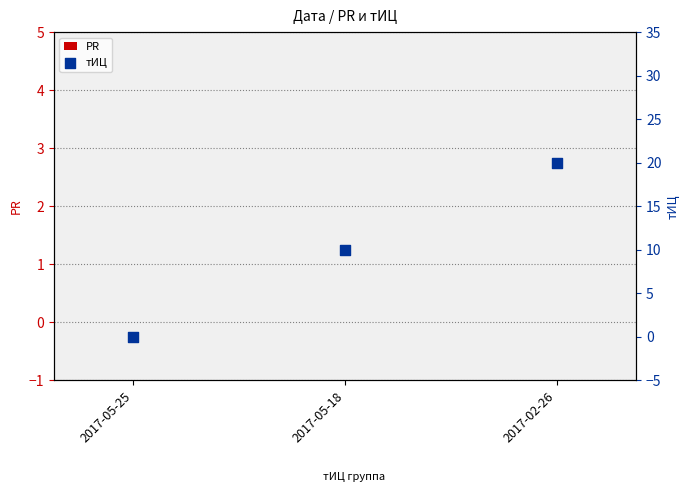

At which category is the sum across all series the highest?

2017-02-26